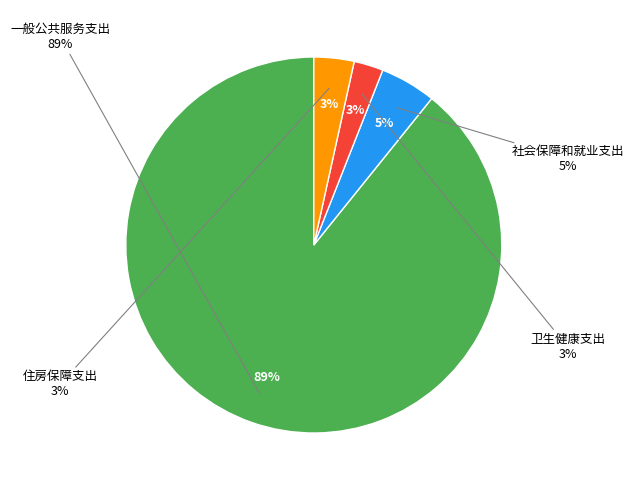

What is the total percentage of 住房保障支出 and 一般公共服务支出?

92.7%